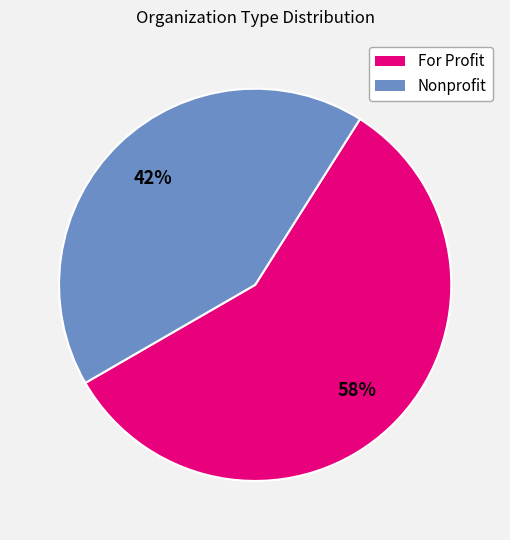

How many segments does this pie chart have?

2